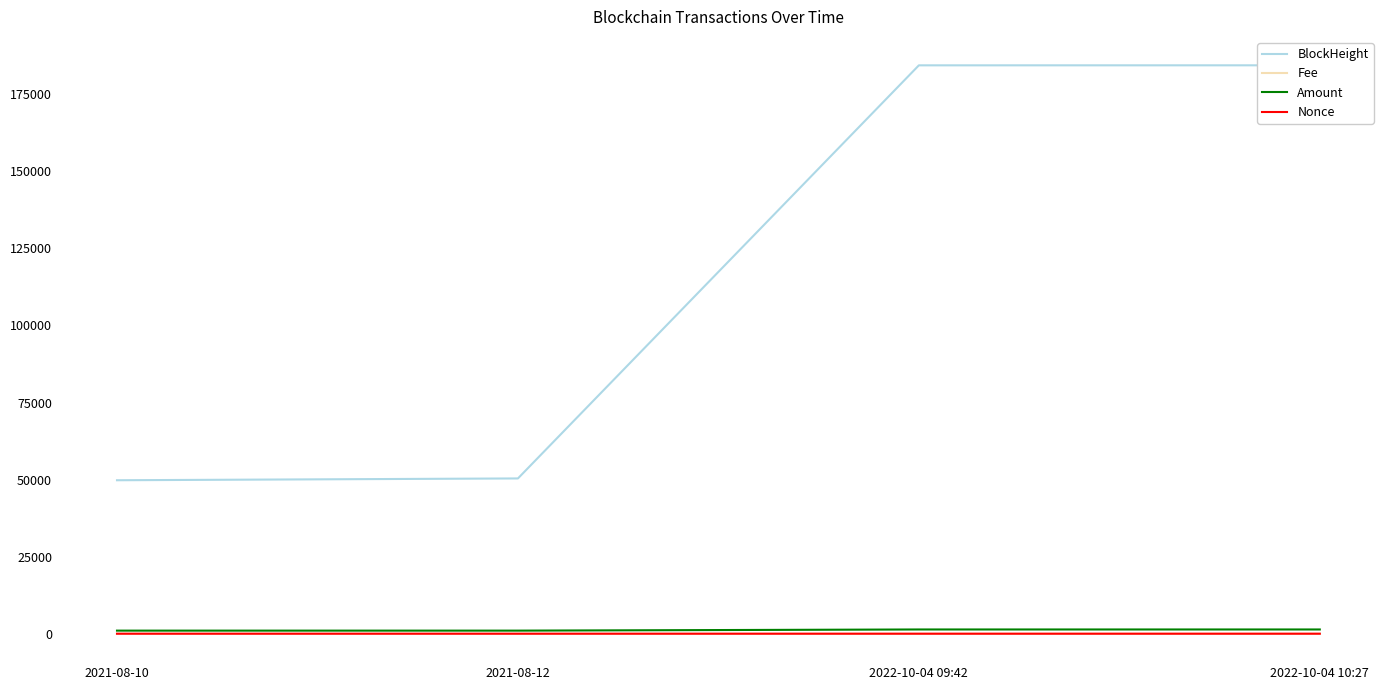

At which label is BlockHeight closest to 117100?

2021-08-12